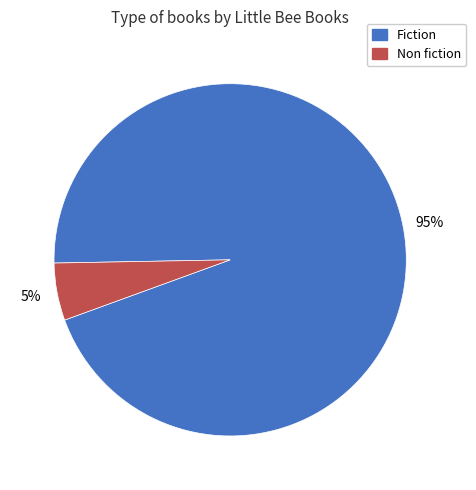

Count the number of slices in the pie.

2